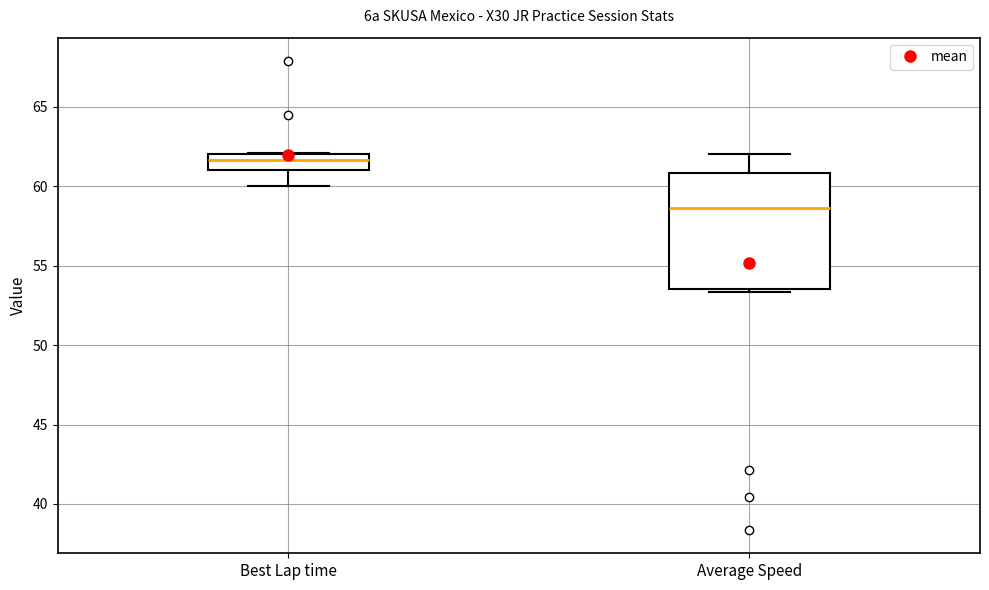

Comparing the boxes themselves (not the whiskers), which one is the tallest?

Average Speed